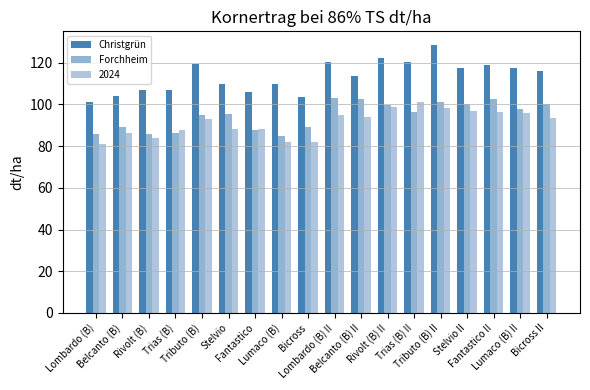

The value of Forchheim at Belcanto (B) II is 175.4. True or false?

False